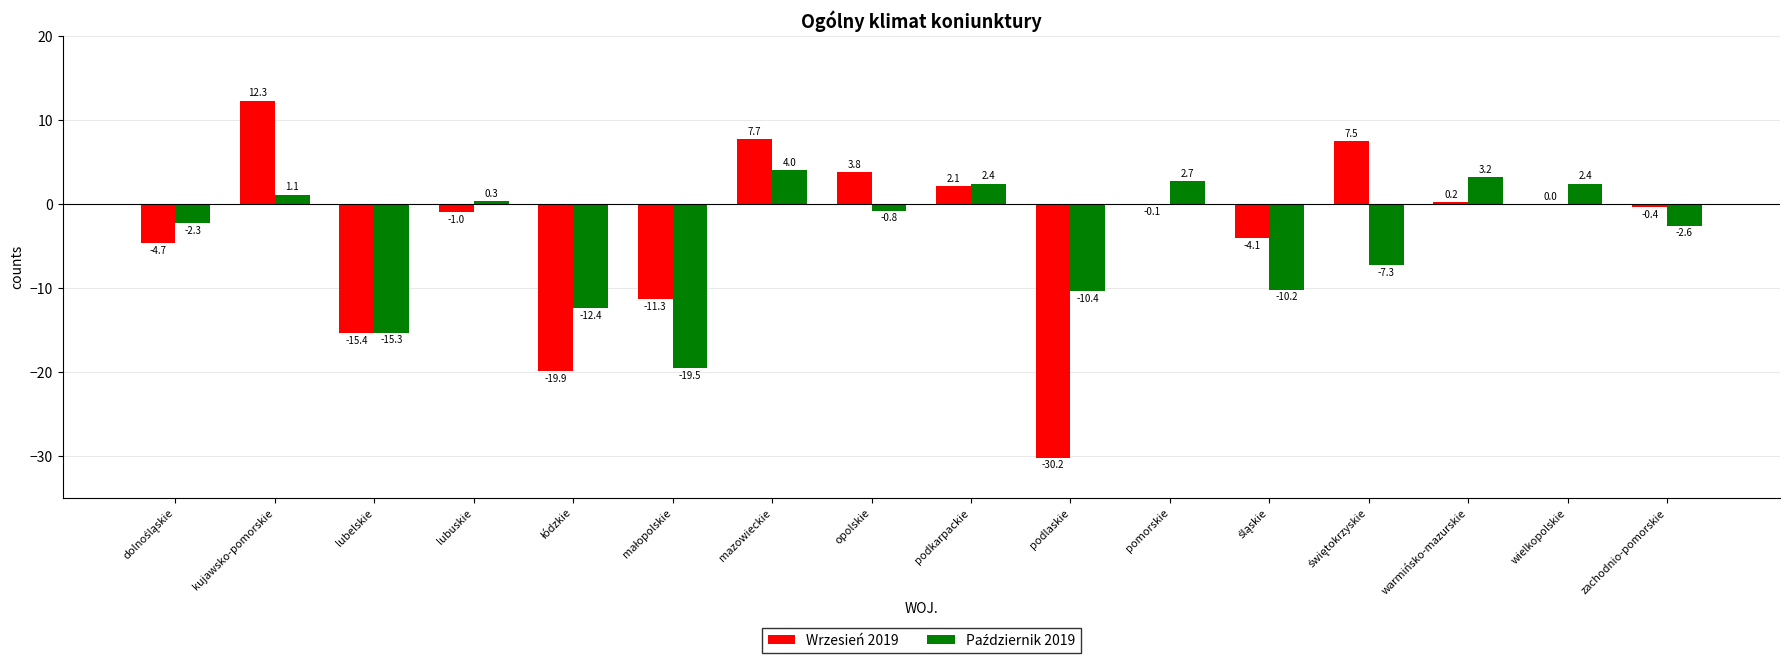

Which series changed the most between podlaskie and warmińsko-mazurskie?

Wrzesień 2019